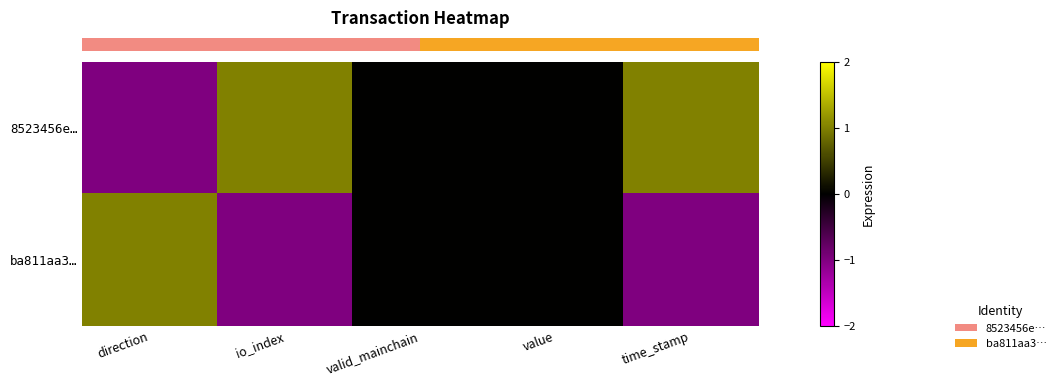

Rank the series by their maximum value, from highest to lowest.

row_0, row_1